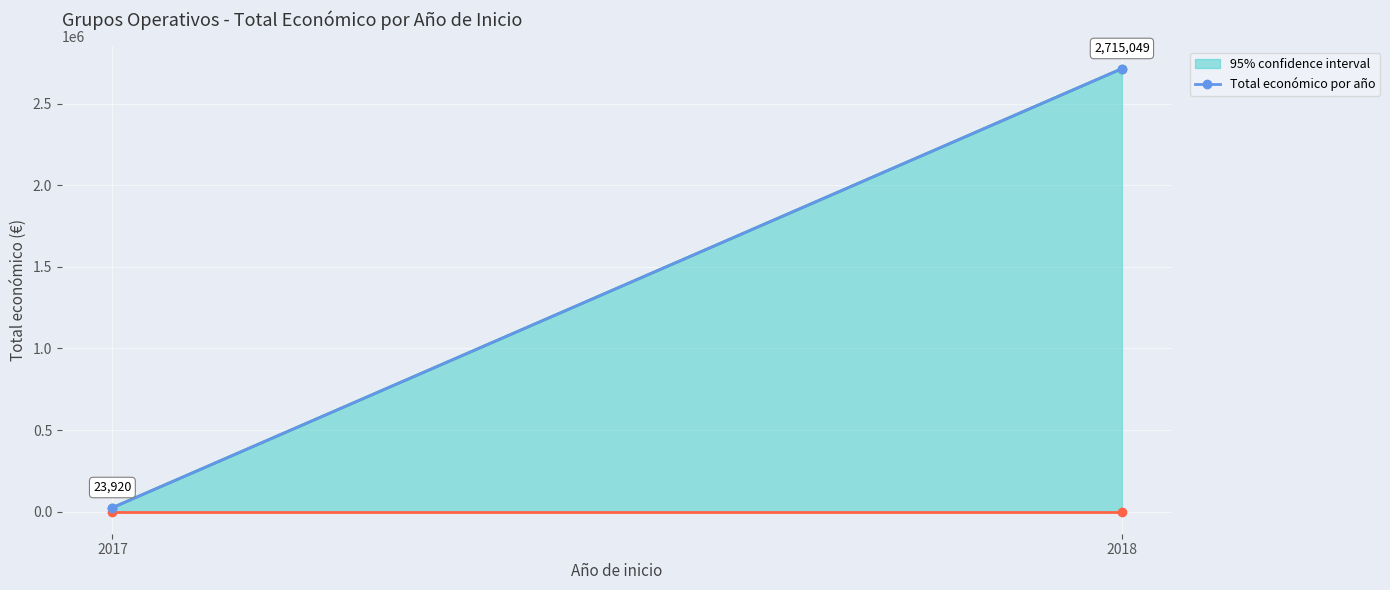

What is the difference between the values at 2018 and 2017?

2691129